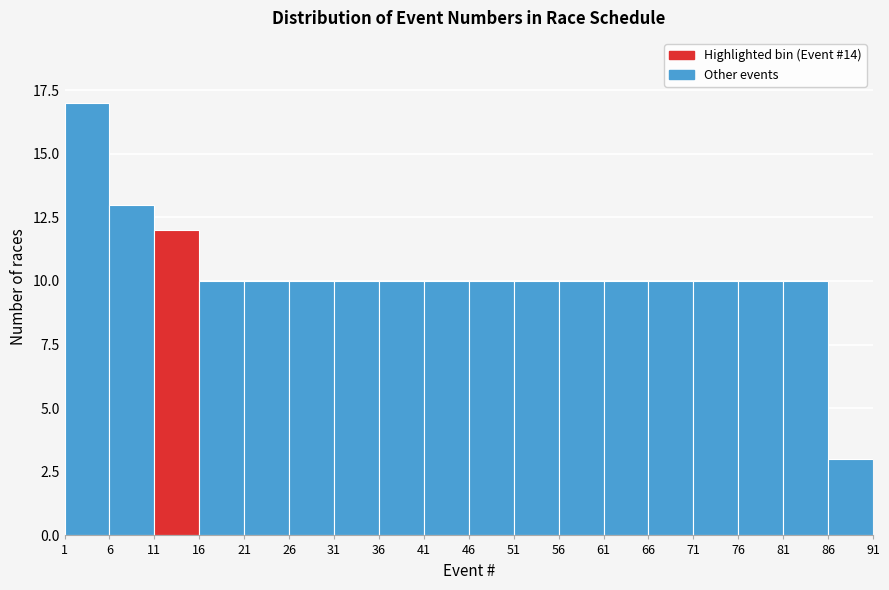

Reading left to right, transcribe this chart: for each bar, give the range it covers on the x-axis and its height. The values are not printed on the chart, so give them approximately, as read against the axis.

1 to 6: 17
6 to 11: 13
11 to 16: 12
16 to 21: 10
21 to 26: 10
26 to 31: 10
31 to 36: 10
36 to 41: 10
41 to 46: 10
46 to 51: 10
51 to 56: 10
56 to 61: 10
61 to 66: 10
66 to 71: 10
71 to 76: 10
76 to 81: 10
81 to 86: 10
86 to 91: 3